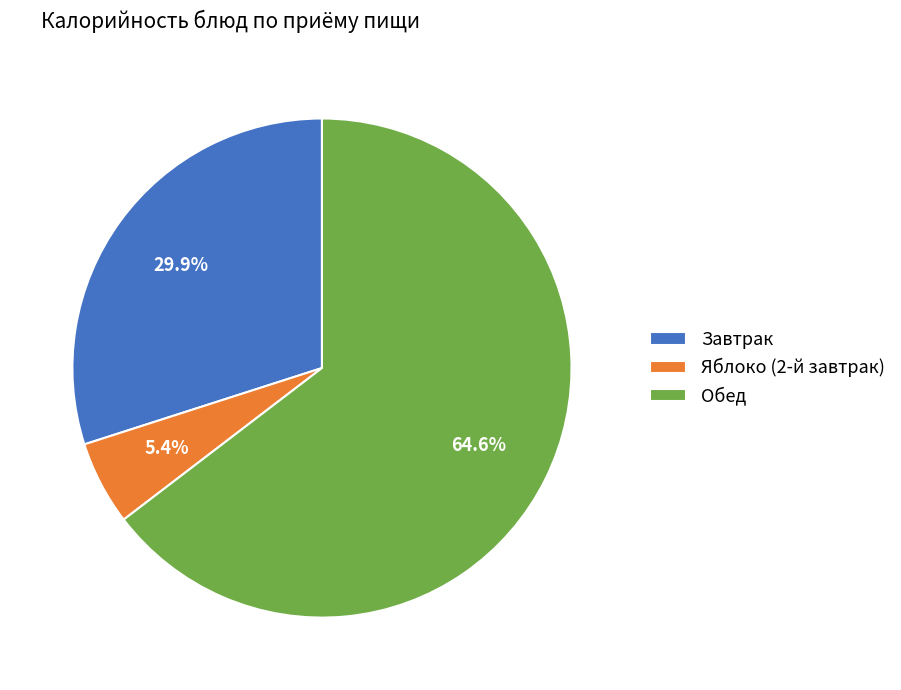

What percentage is the Завтрак slice, to the nearest percent?

30%